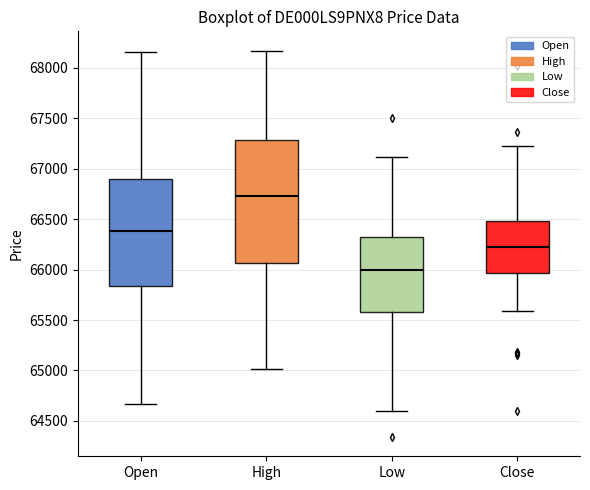

Reading left to right, transcribe this box plot: for each box, give where its median line is, the range the box spans, and where its two whiskers end, as read against the y-axis. The values are not printed on the chart, so give them approximately, as read against the axis.

Open: median 66400, box 65850 to 66900, whiskers 64650 to 68150
High: median 66750, box 66050 to 67300, whiskers 65000 to 68150
Low: median 66000, box 65600 to 66300, whiskers 64600 to 67100
Close: median 66200, box 65950 to 66500, whiskers 65600 to 67200